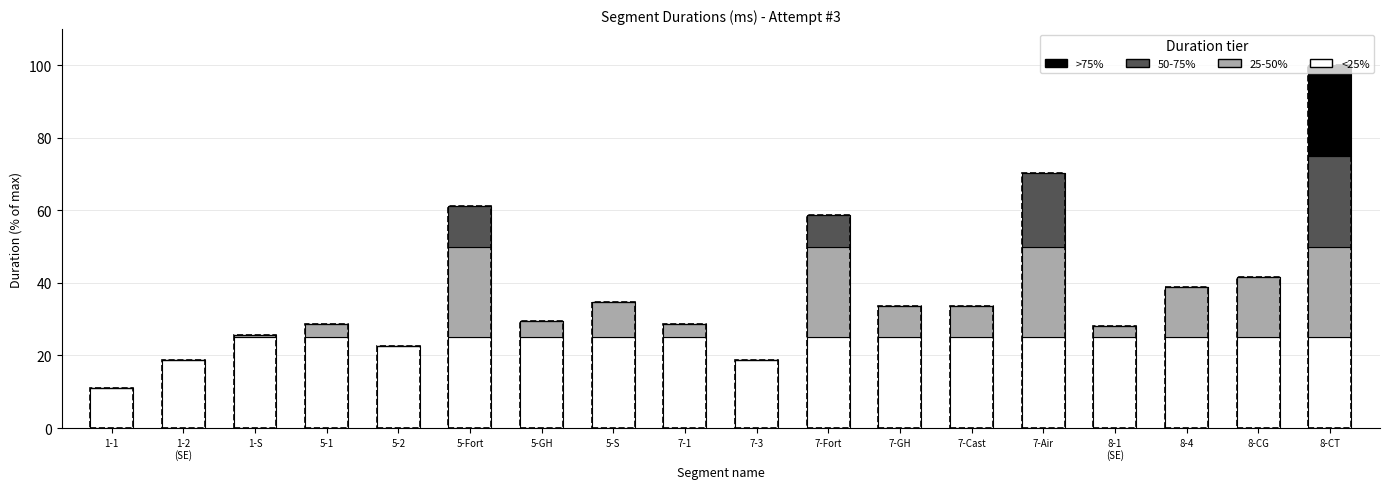

At which category is the sum across all series the highest?

8-CT